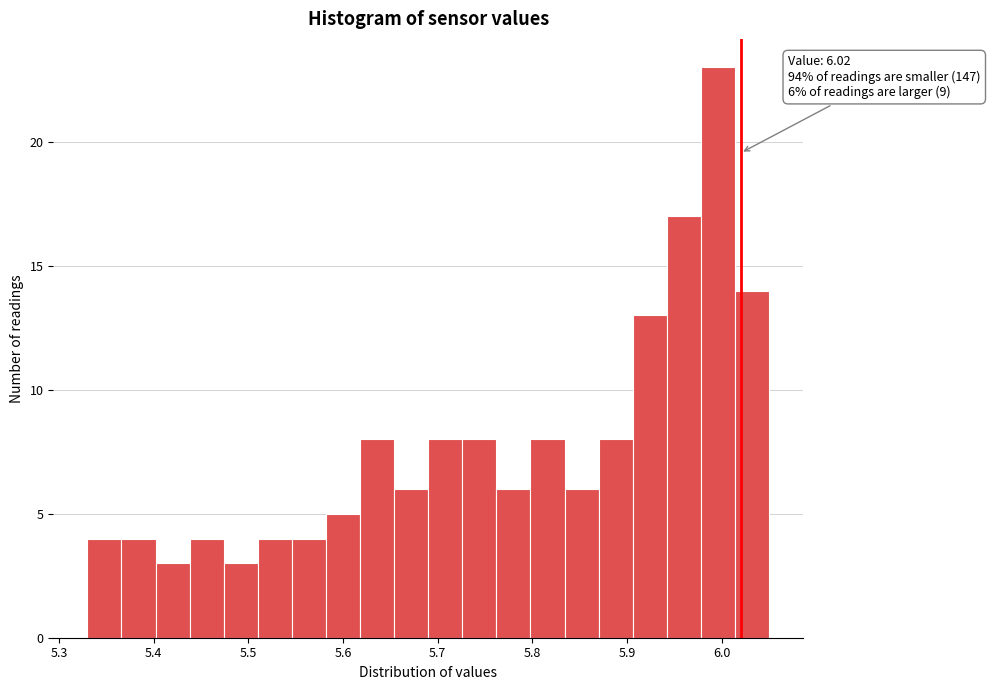

Read against the x-axis, roughly where is the centre of the tallest bar?

6.00